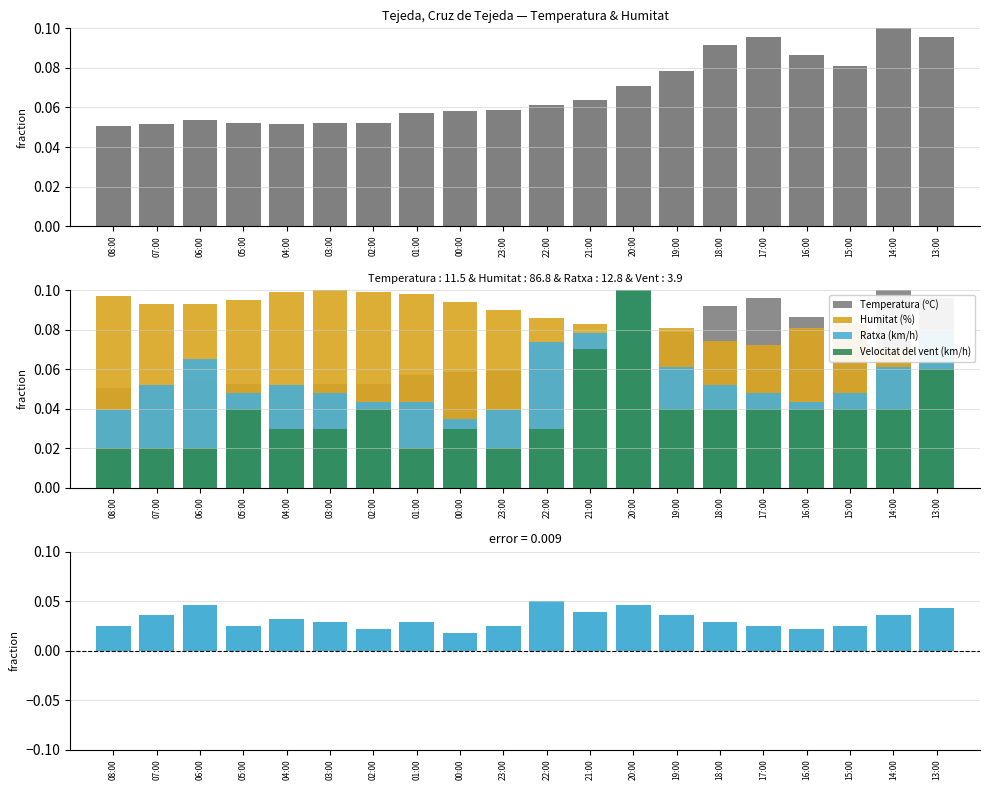

What position from the left is 05:00?

4